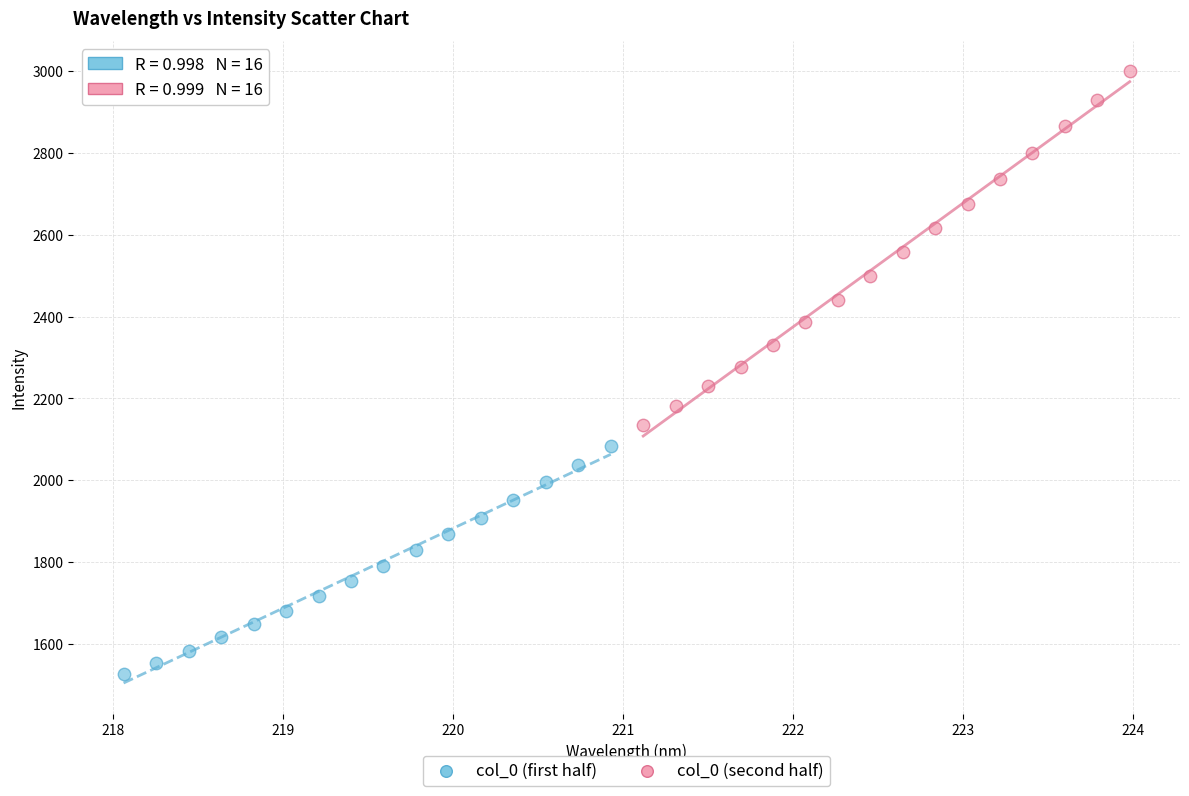

Which series has the largest Y range (max minus min)?

col_0 (second half)